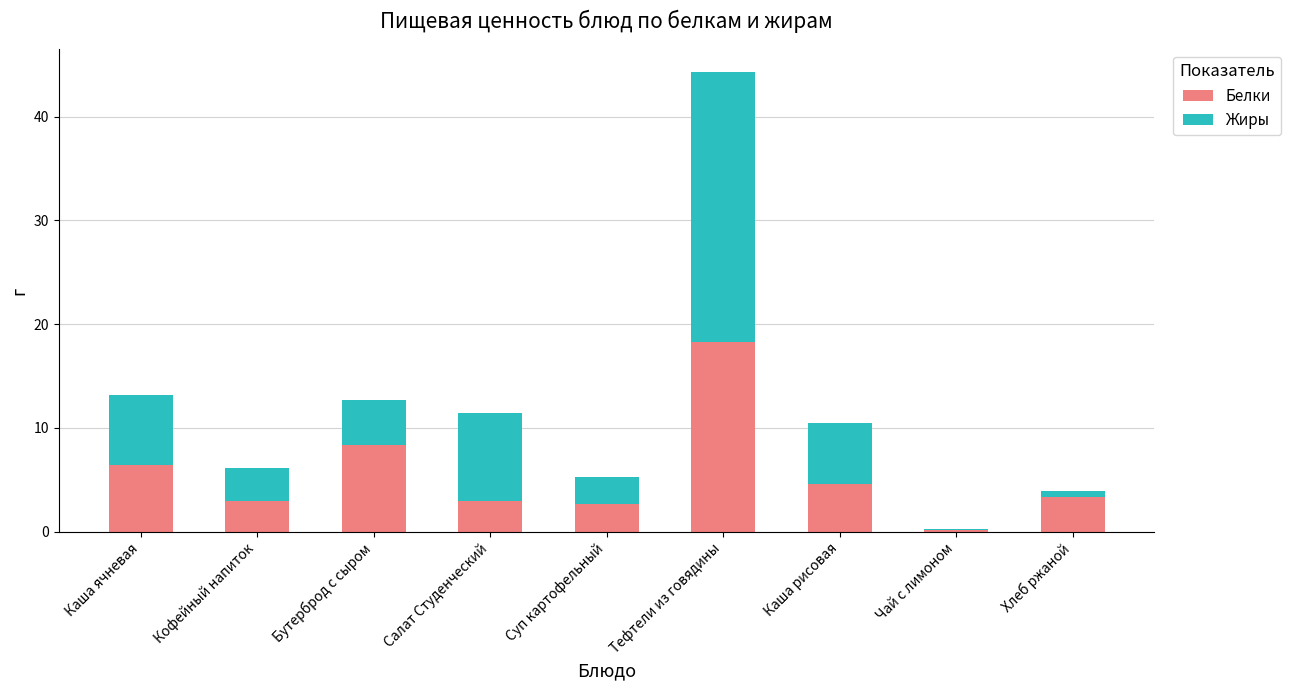

What value does the Белки series have at Бутерброд с сыром?

8.4